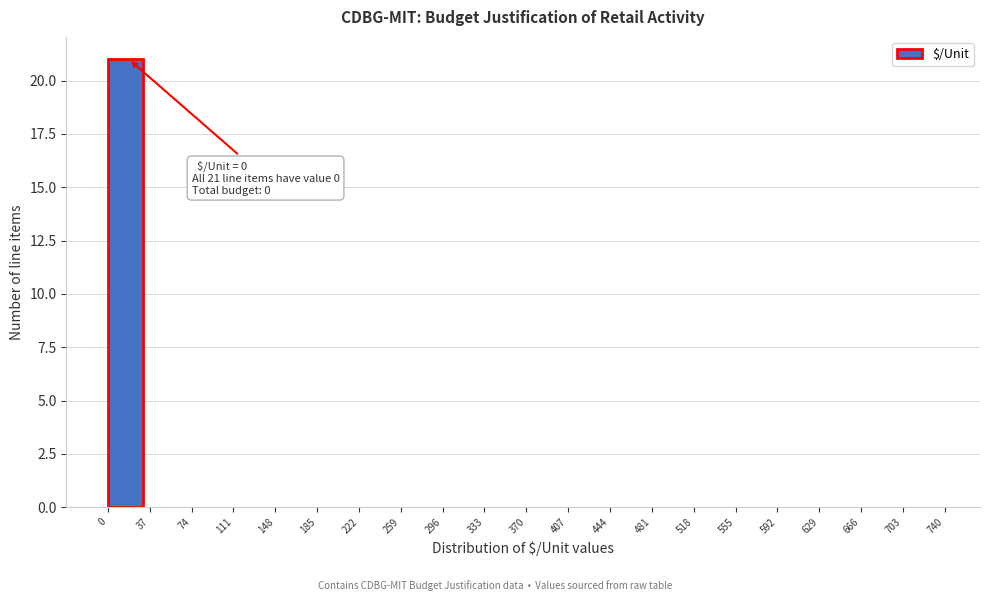

Over which range of the x-axis is the bar tallest?

0 to 37